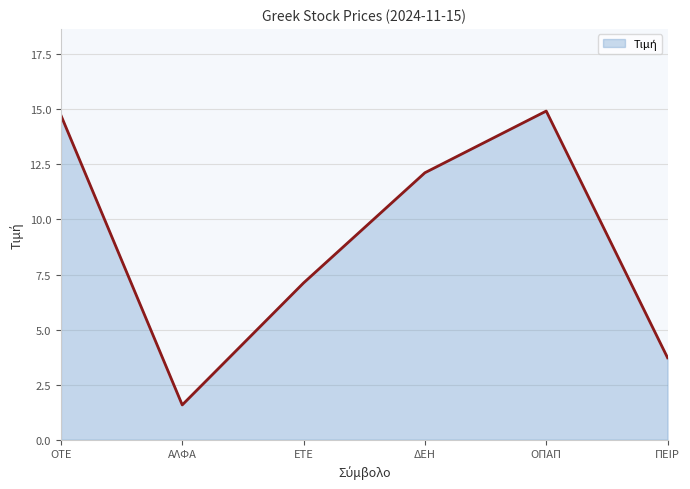

The chart shows a value of 1.6 at ΑΛΦΑ. True or false?

True